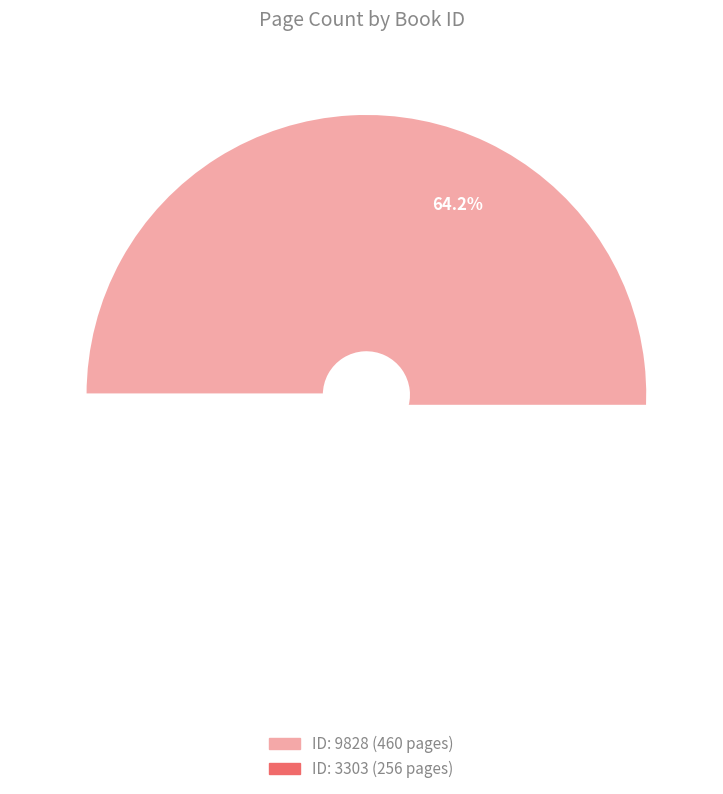

Combined, what portion of the pie is 3303 and 9828?

100.0%